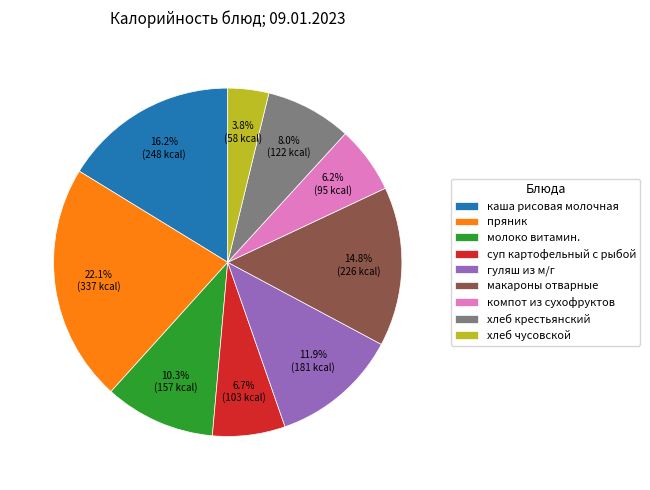

To the nearest percent, what is the difference between the largest and smallest slice percentages?

18%